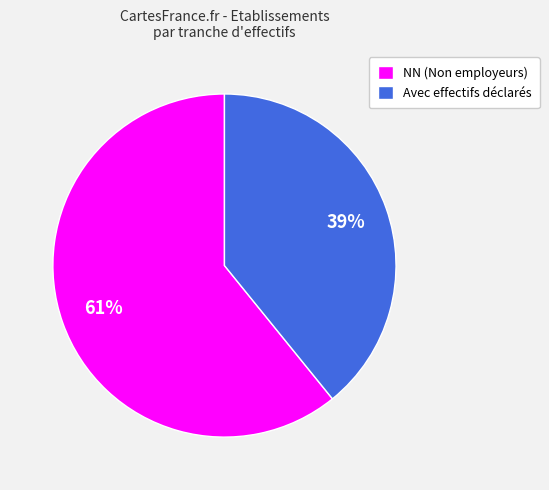

Rank the categories by value from lowest to highest.

Avec effectifs déclarés, NN (Non employeurs)